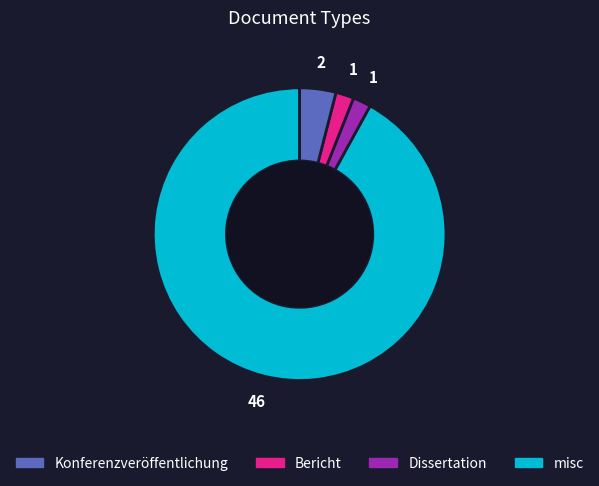

Is there a majority slice in this chart?

Yes